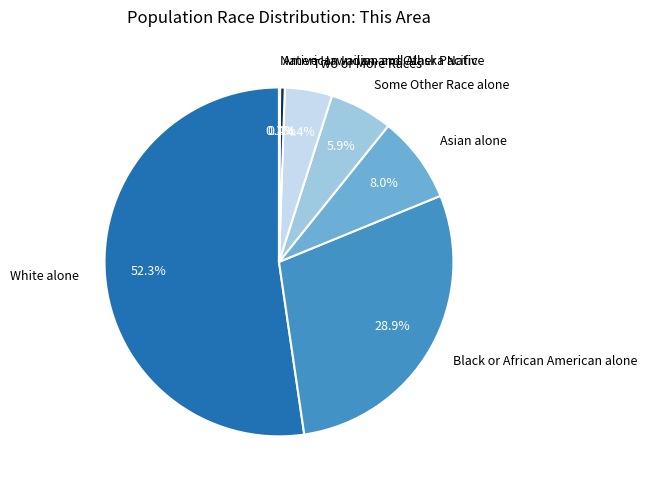

Is the sum of White alone and Some Other Race alone greater than half?

Yes